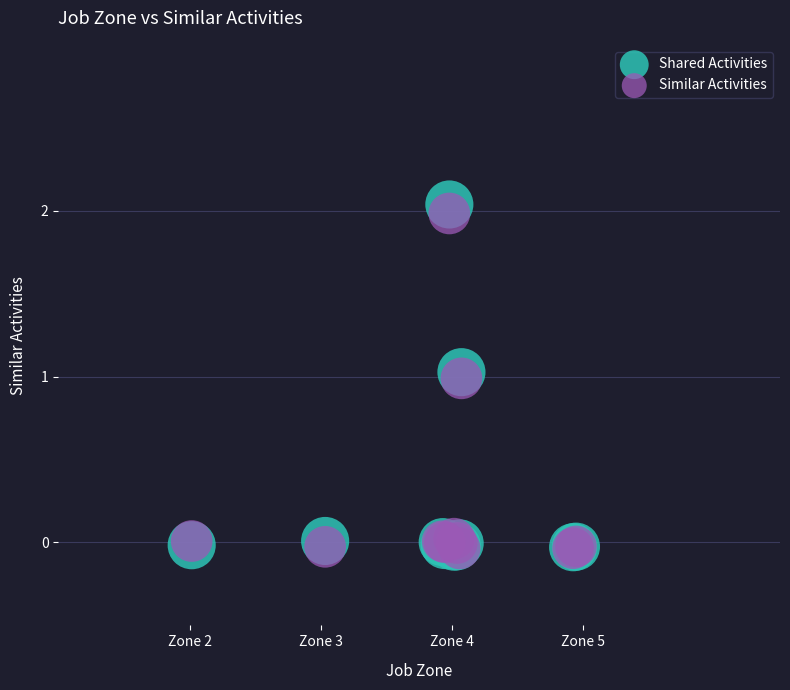

What are all the series names shown in the legend?

Shared Activities, Similar Activities